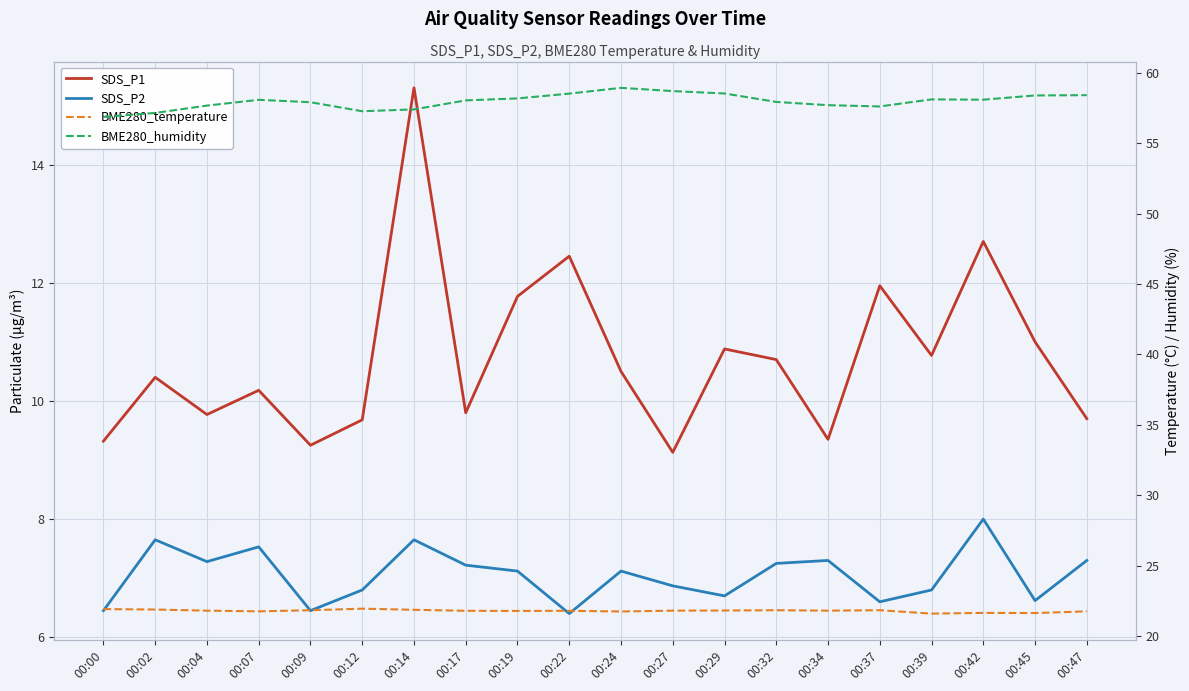

In BME280_humidity, how many points are higher than both neighbors (excluding endpoints)?

3